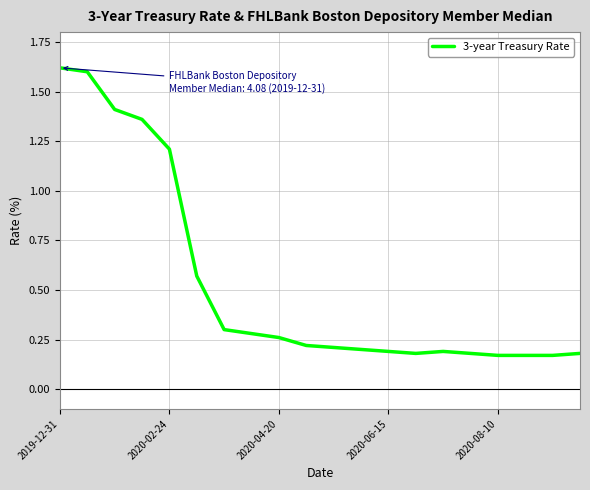

How many lines are shown in the chart?

1